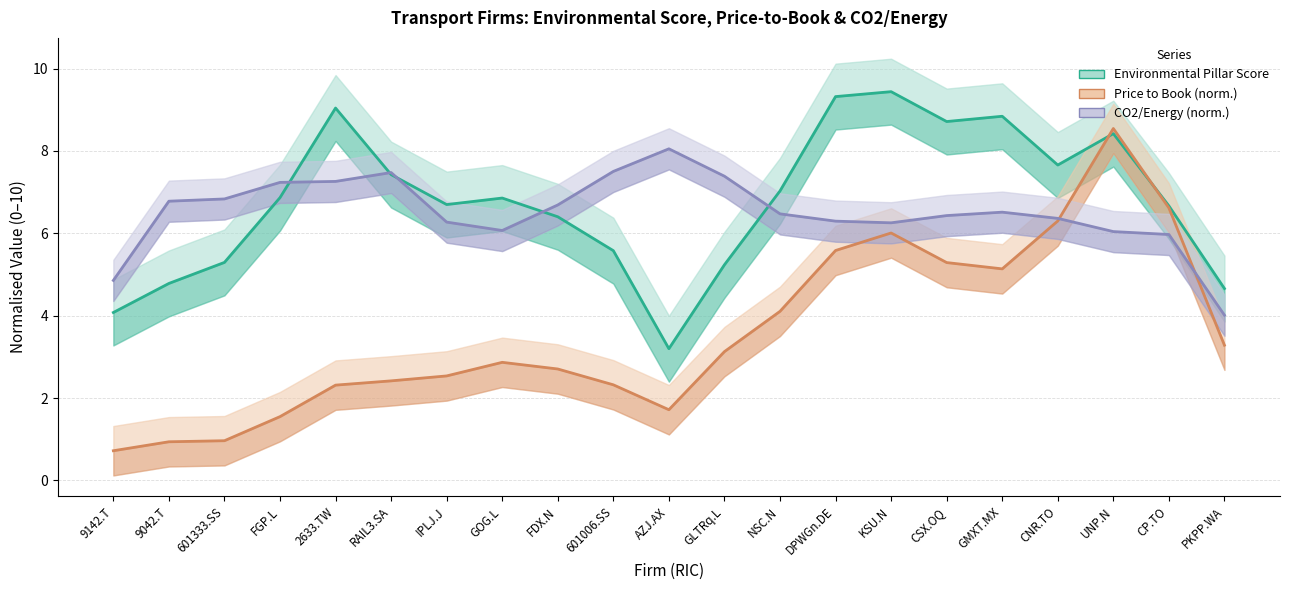

Reading left to right, list all the values displayed in this chart.

Environmental Pillar Score: 4.1	4.8	5.3	6.9	9.0	7.4	6.7	6.9	6.4	5.6	3.2	5.2	7.0	9.3	9.4	8.7	8.8	7.7	8.4	6.7	4.7
Price to Book (norm.): 0.7	0.9	1.0	1.5	2.3	2.4	2.5	2.9	2.7	2.3	1.7	3.1	4.1	5.6	6.0	5.3	5.1	6.3	8.5	6.6	3.3
CO2/Energy (norm.): 4.9	6.8	6.8	7.2	7.3	7.5	6.3	6.1	6.7	7.5	8.1	7.4	6.5	6.3	6.3	6.4	6.5	6.4	6.0	6.0	4.0